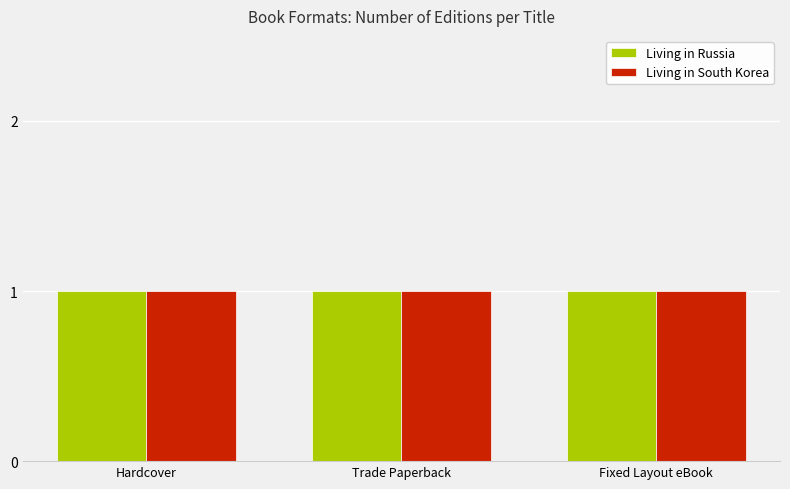

What is the label of the 2nd bar from the right?

Living in Russia